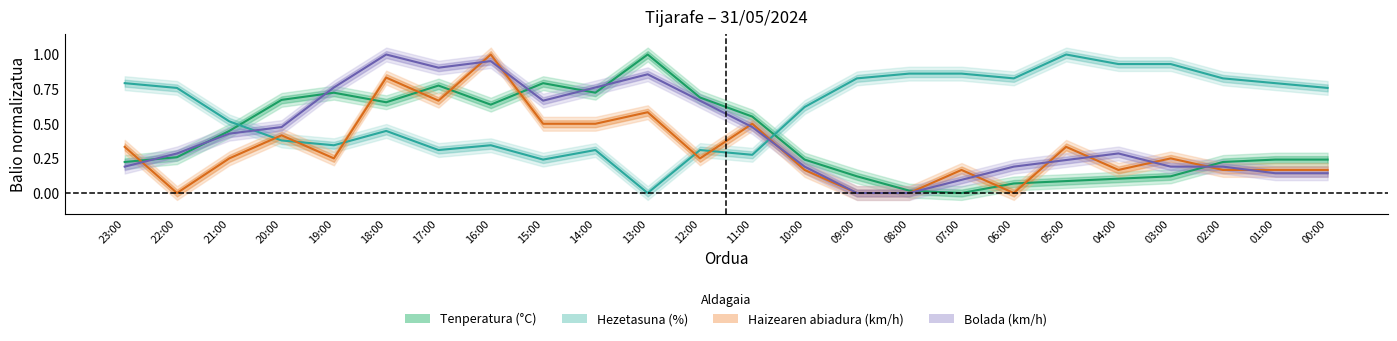

Does the chart have visible grid lines?

No